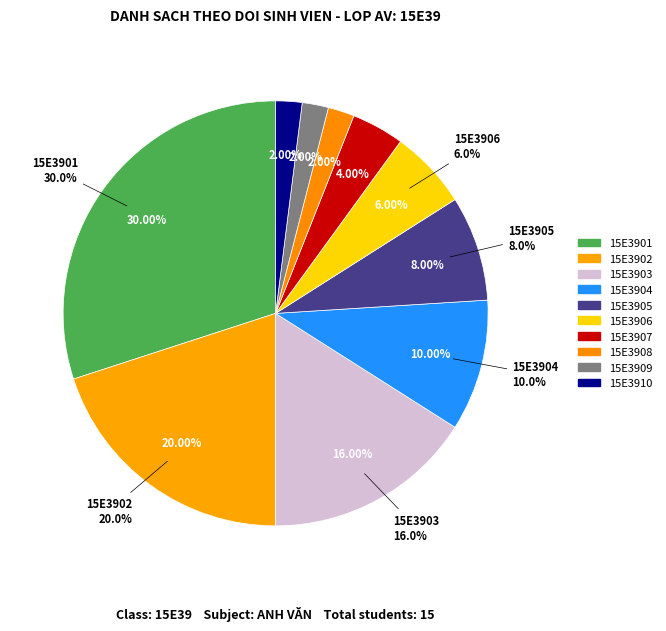

To the nearest percent, what is the difference between the largest and smallest slice percentages?

28%